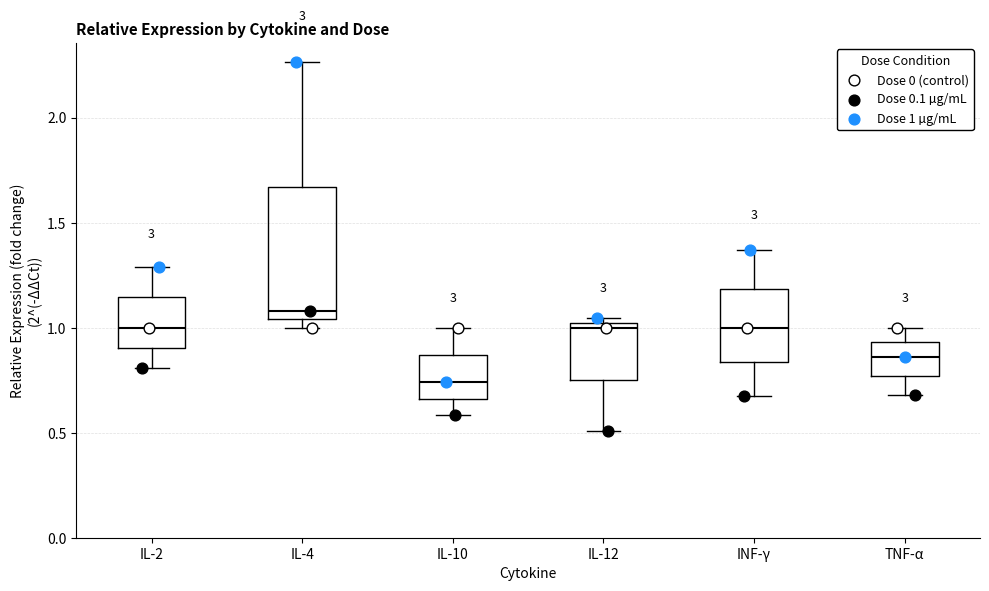

Reading left to right, read every box against the y-axis: the position of its median line, the range the box covers, and the ends of its whiskers. The values are not printed on the chart, so give them approximately, as read against the axis.

IL-2: median 1.00, box 0.90 to 1.15, whiskers 0.80 to 1.30
IL-4: median 1.10, box 1.05 to 1.65, whiskers 1.00 to 2.25
IL-10: median 0.75, box 0.65 to 0.85, whiskers 0.60 to 1.00
IL-12: median 1.00 (just below the box's upper edge), box 0.75 to 1.00, whiskers 0.50 to 1.05
INF-γ: median 1.00, box 0.85 to 1.20, whiskers 0.65 to 1.35
TNF-α: median 0.85, box 0.75 to 0.95, whiskers 0.70 to 1.00